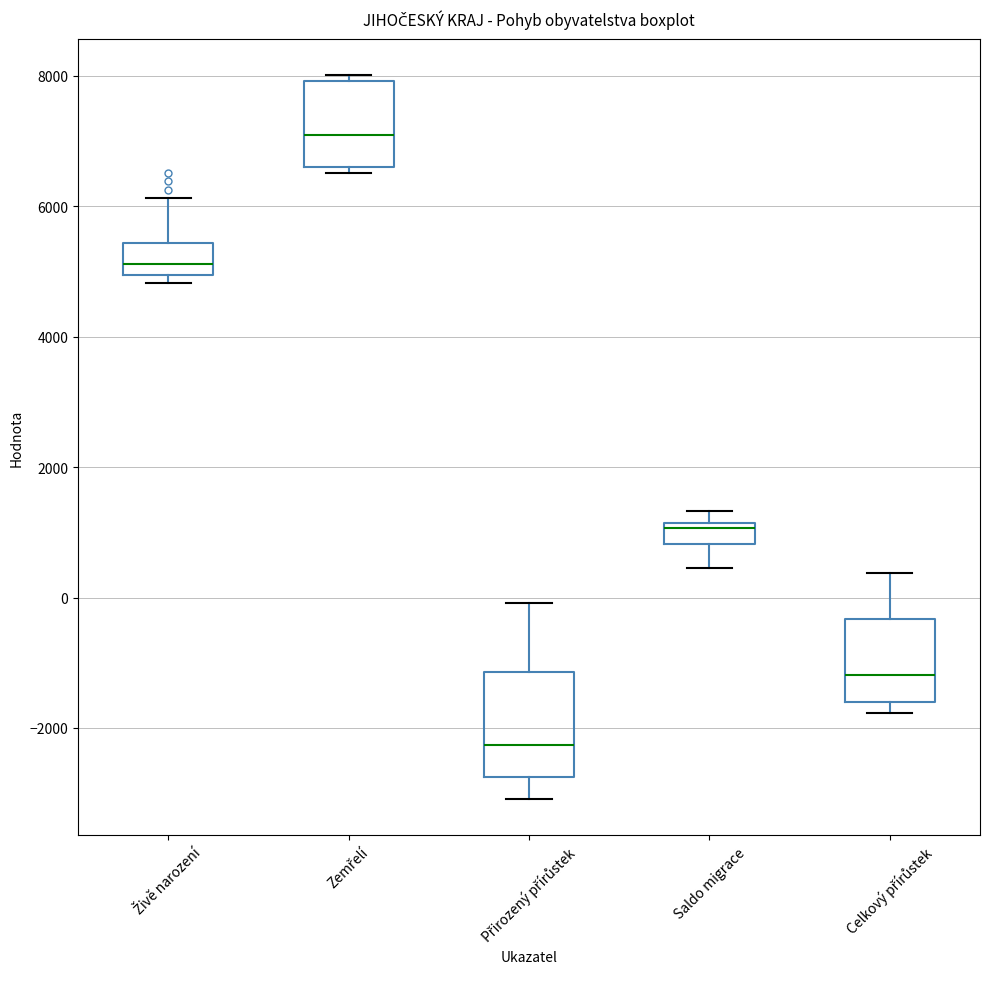

Where is the upper edge of the box for Saldo migrace on the y-axis? The values are not printed on the chart, so give them approximately, as read against the axis.

1200